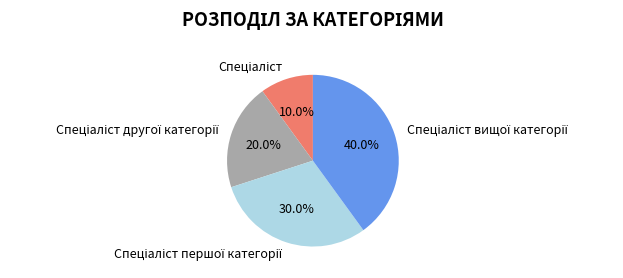

Does any single category account for the majority?

No